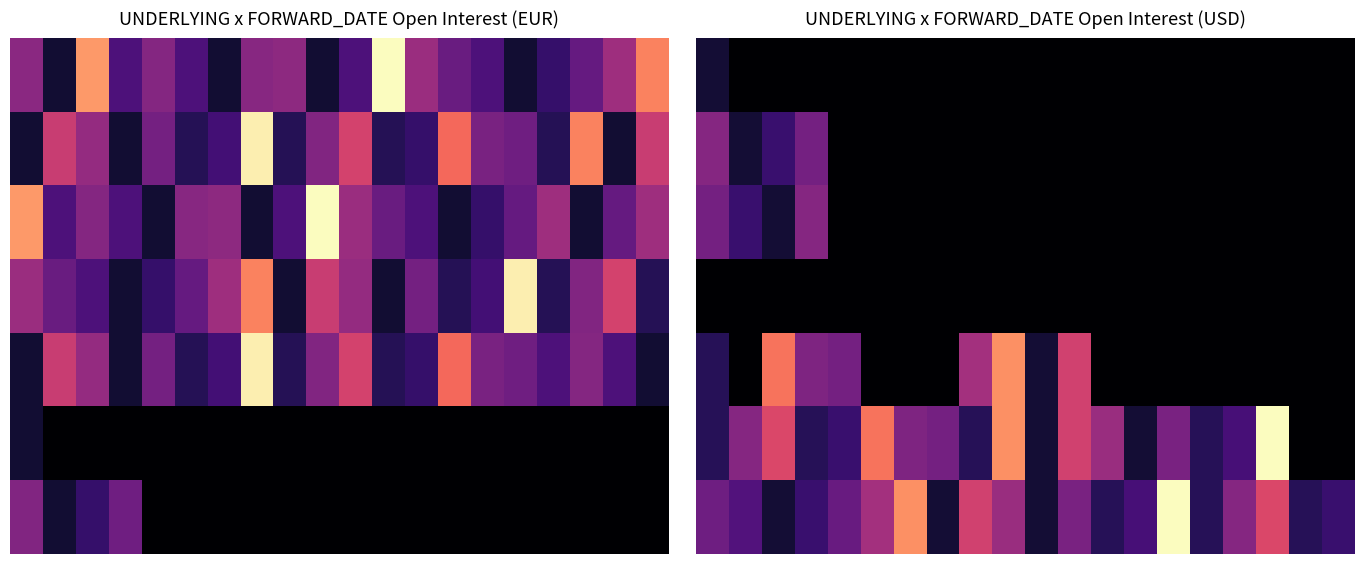

How many data points in 6 are above 2?

10